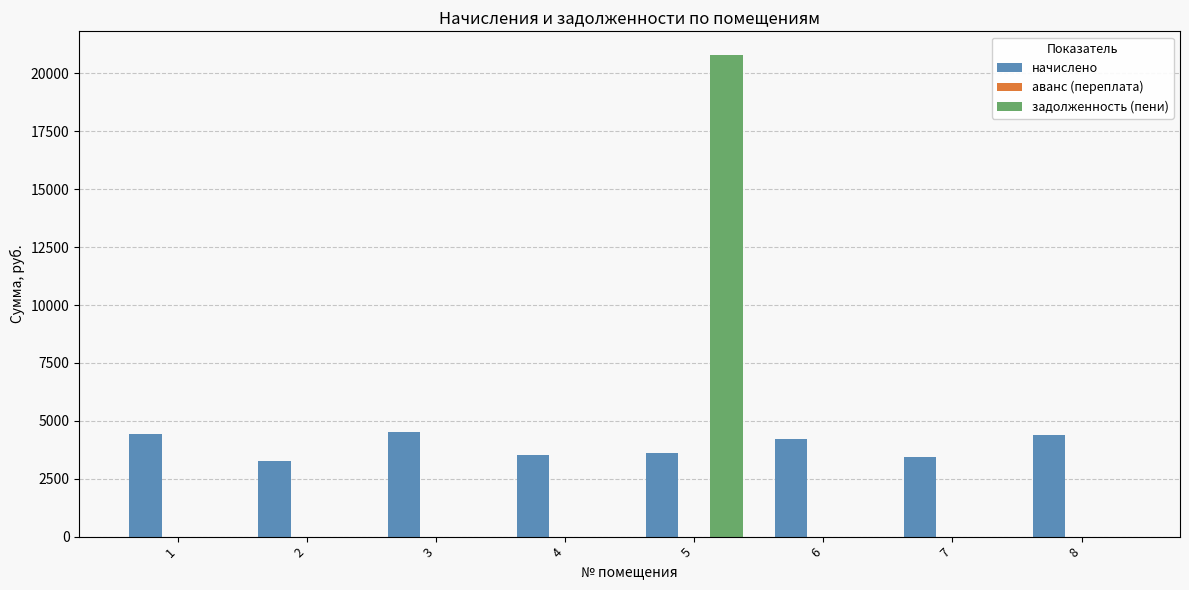

What is the greatest value displayed?

20779.0